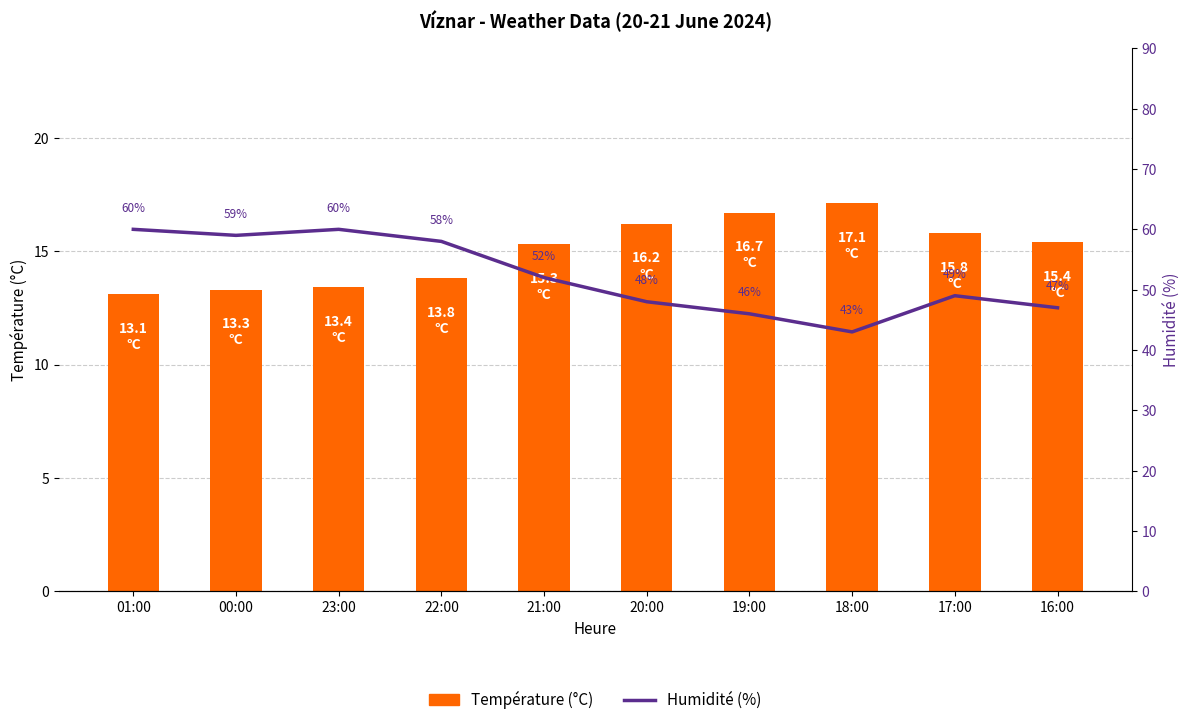

Reading left to right, list all the values displayed in this chart.

Température (°C): 01:00=13.1	00:00=13.3	23:00=13.4	22:00=13.8	21:00=15.3	20:00=16.2	19:00=16.7	18:00=17.1	17:00=15.8	16:00=15.4
Humidité (%): 01:00=60.0	00:00=59.0	23:00=60.0	22:00=58.0	21:00=52.0	20:00=48.0	19:00=46.0	18:00=43.0	17:00=49.0	16:00=47.0